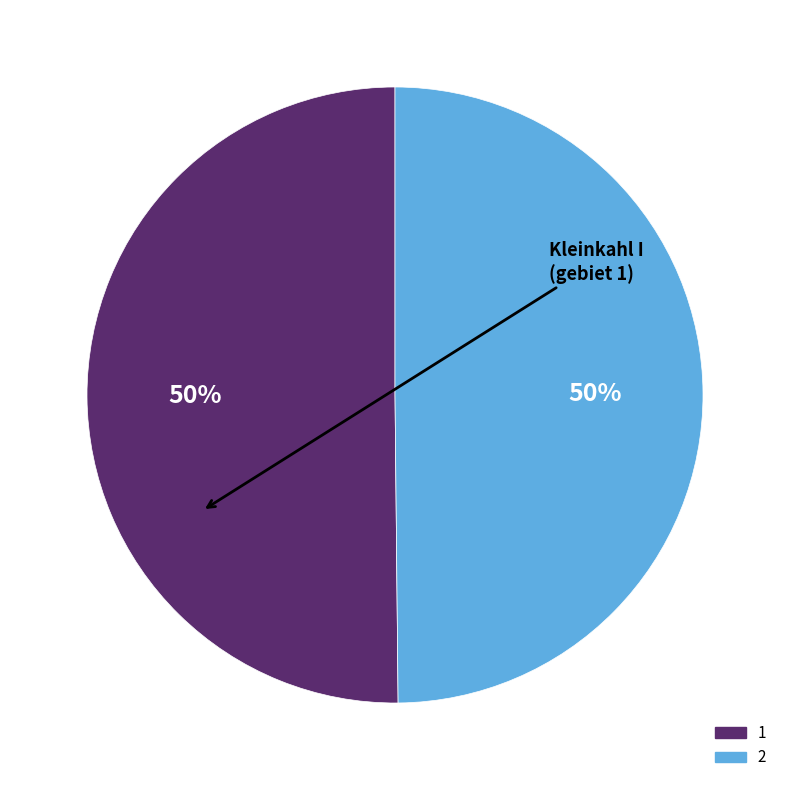

To the nearest percent, what is the average slice percentage?

50%